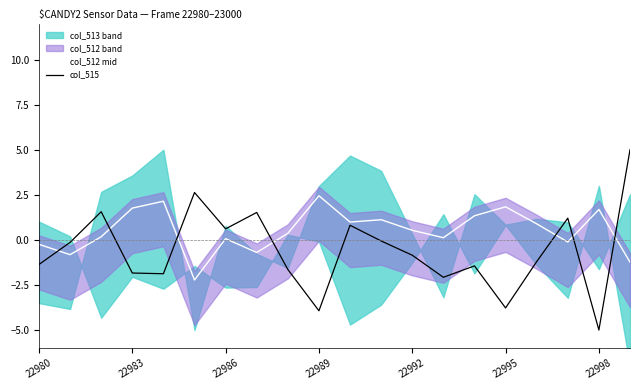

What value does the col_512 mid series have at 22995?

1.8